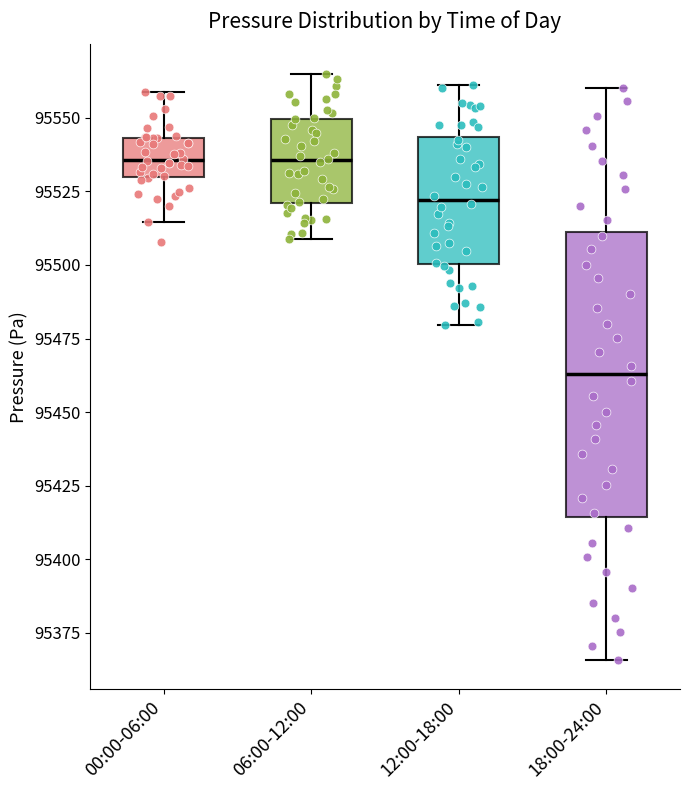

Reading left to right, read every box against the y-axis: the position of its median line, the range the box covers, and the ends of its whiskers. The values are not printed on the chart, so give them approximately, as read against the axis.

00:00-06:00: median 95535, box 95530 to 95545, whiskers 95515 to 95560
06:00-12:00: median 95535, box 95520 to 95550, whiskers 95510 to 95565
12:00-18:00: median 95520, box 95500 to 95545, whiskers 95480 to 95560
18:00-24:00: median 95465, box 95415 to 95510, whiskers 95365 to 95560